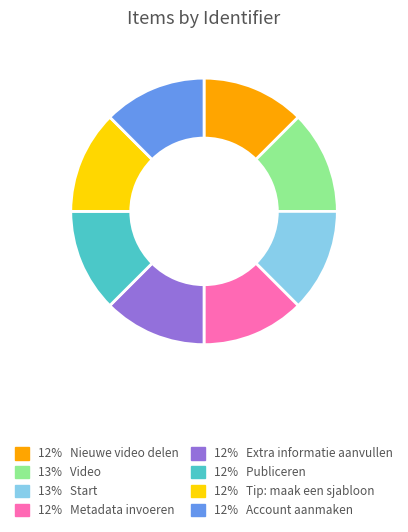

Is there a majority slice in this chart?

No